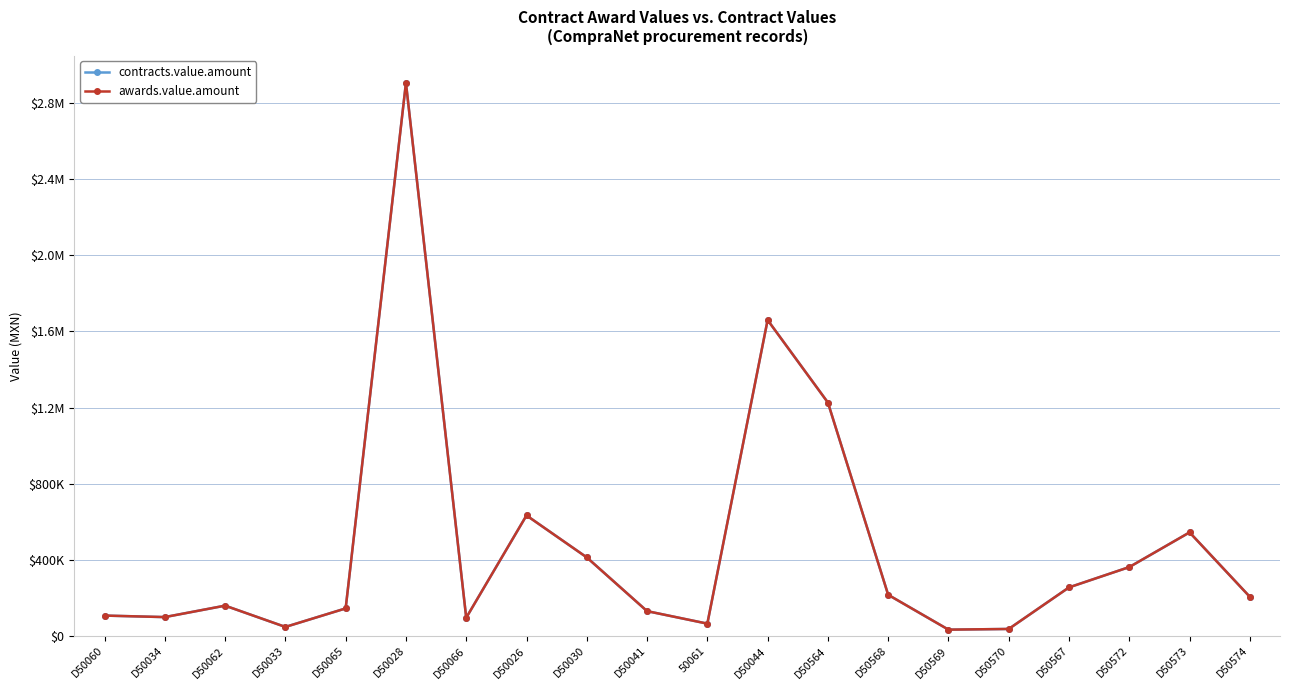

Rank the categories by awards.value.amount value from highest to lowest.

D50028, D50044, D50564, D50026, D50573, D50030, D50572, D50567, D50568, D50574, D50062, D50065, D50041, D50060, D50034, D50066, 50061, D50033, D50570, D50569